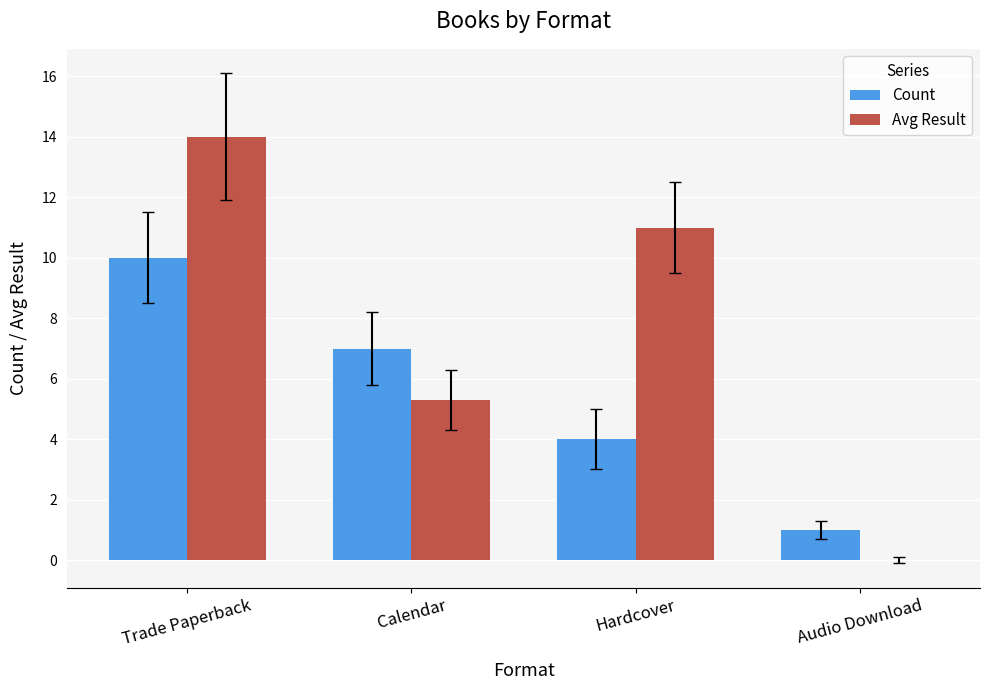

Which series has the largest total across all categories?

Avg Result